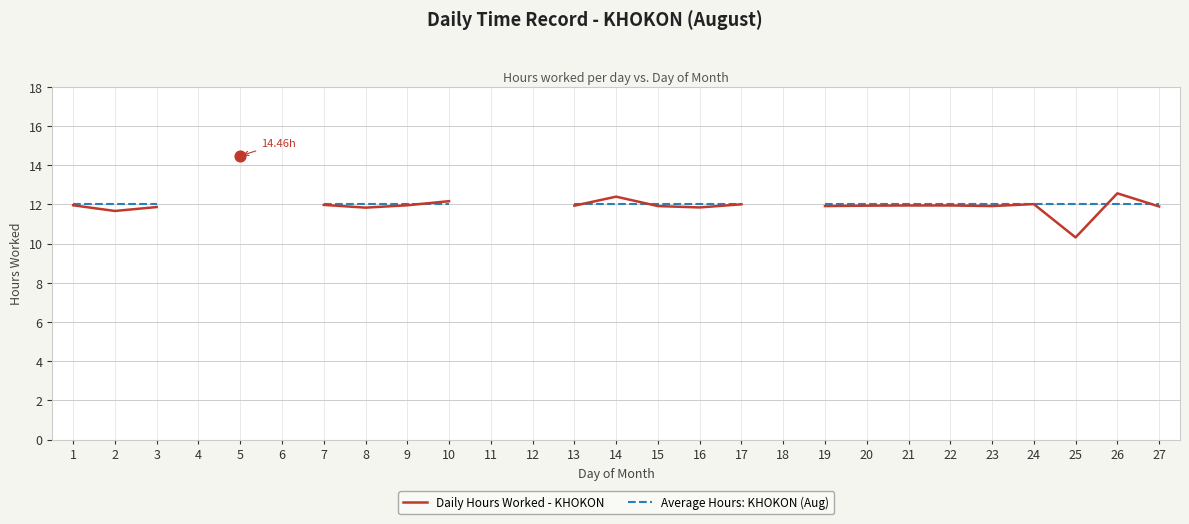

Which series reaches the maximum Y coordinate?

Daily Hours Worked - KHOKON